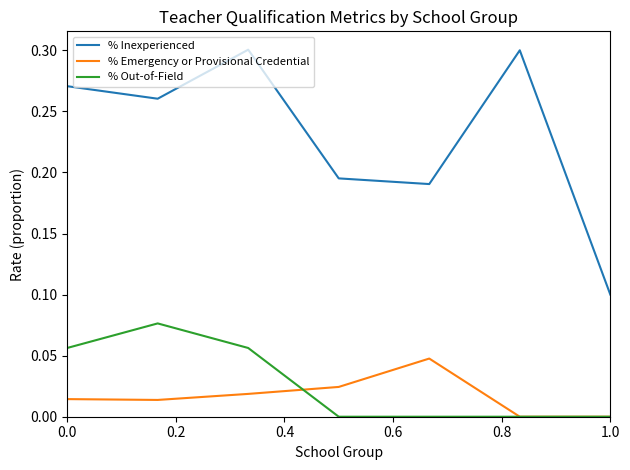

Which series has the largest total across all categories?

% Inexperienced